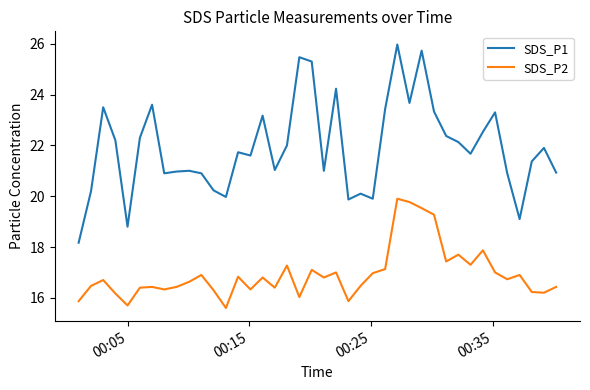

What is the highest value of the SDS_P1 series?

26.0